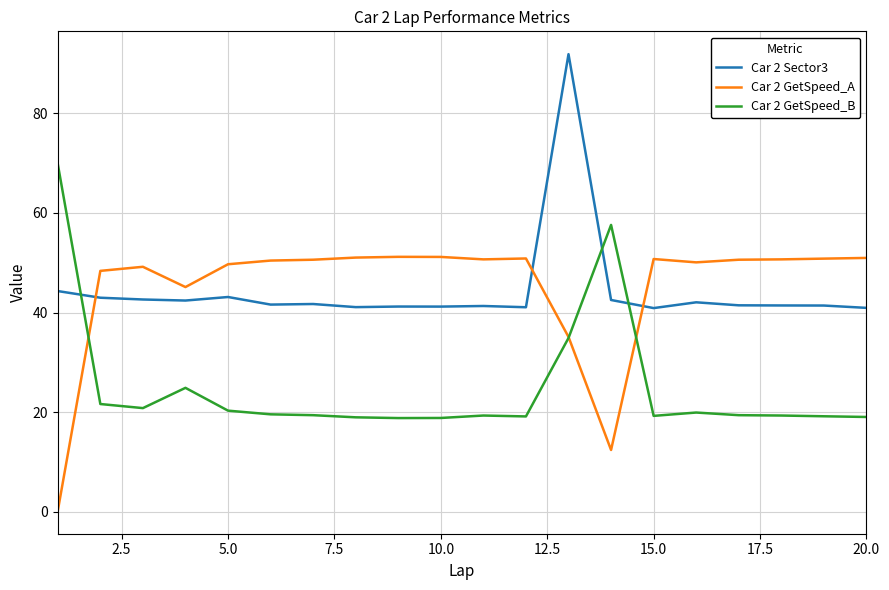

List the series in order of their peak value, highest first.

Car 2 Sector3, Car 2 GetSpeed_B, Car 2 GetSpeed_A